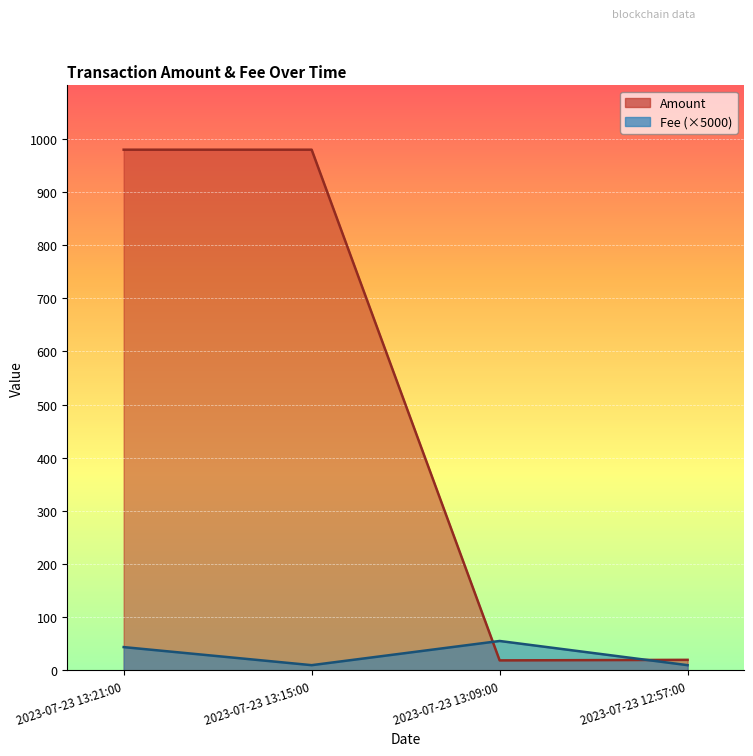

What is the difference between the Amount values at 2023-07-23 12:57:00 and 2023-07-23 13:09:00?

1.0